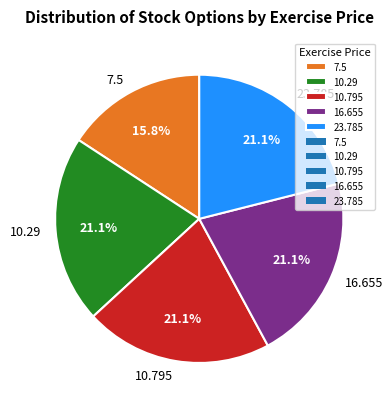

What portion of the pie excludes 7.5?

84.2%